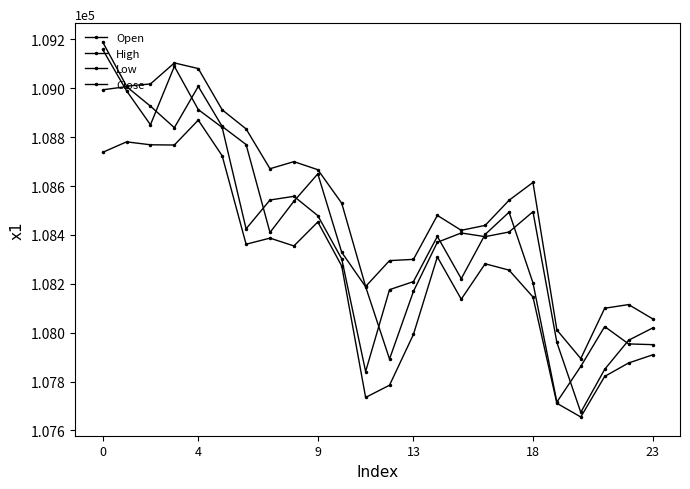

What is the sum of all High values?

2605172